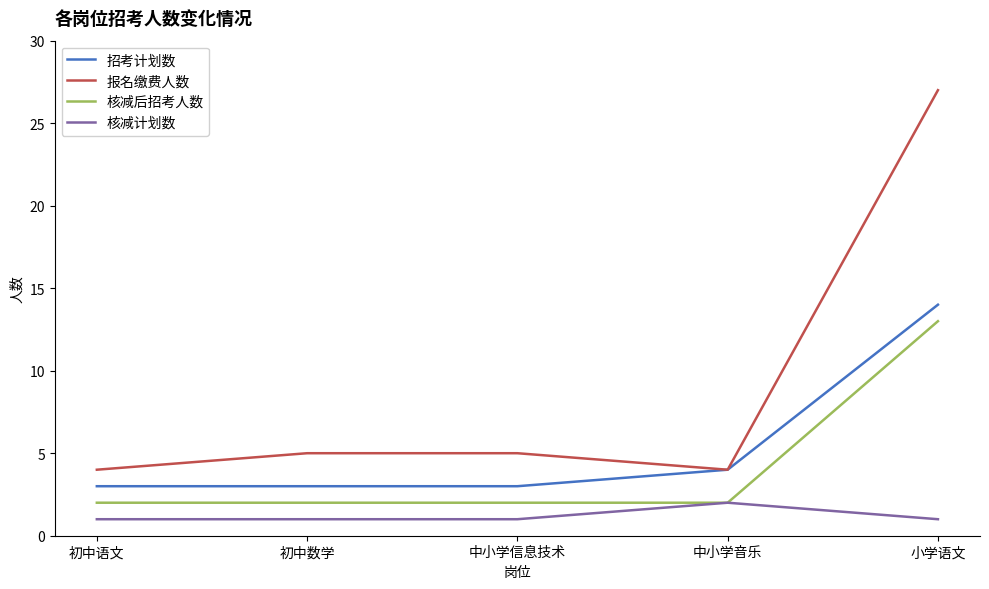

What is the average value of the 核减后招考人数 series?

4